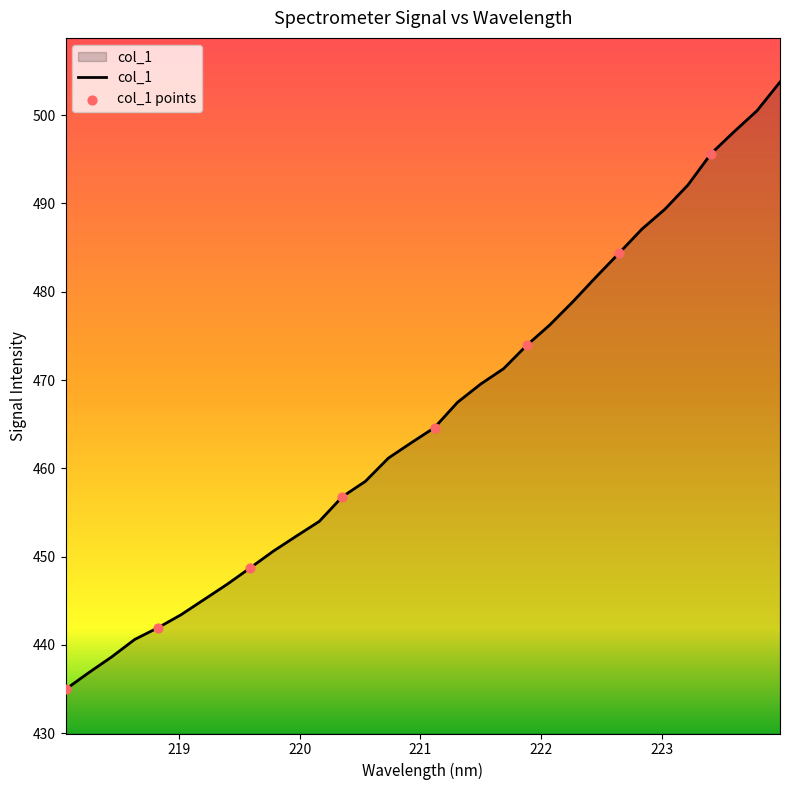

What is the difference between the maximum and minimum values?

68.8